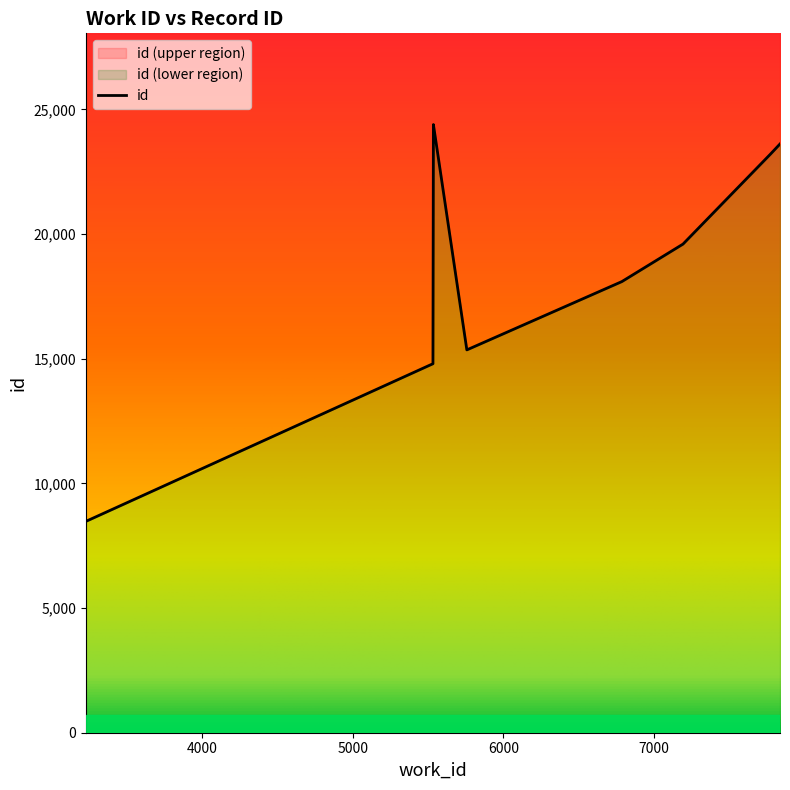

Does the chart display data point markers on the line(s)?

No